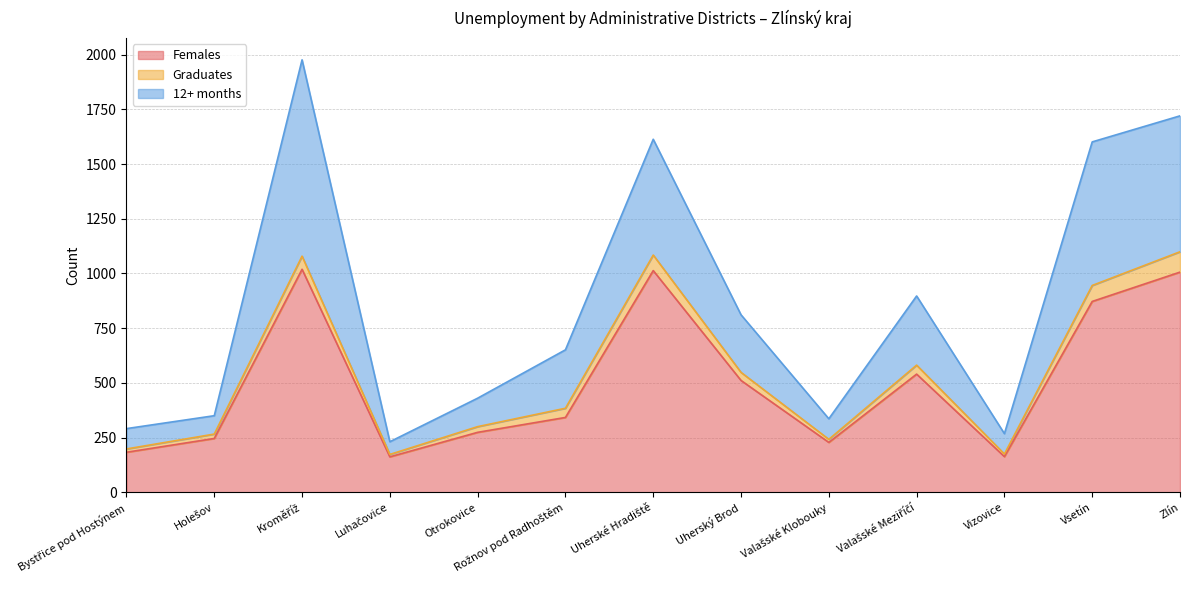

At how many categories does at least one series exceed 828?

5